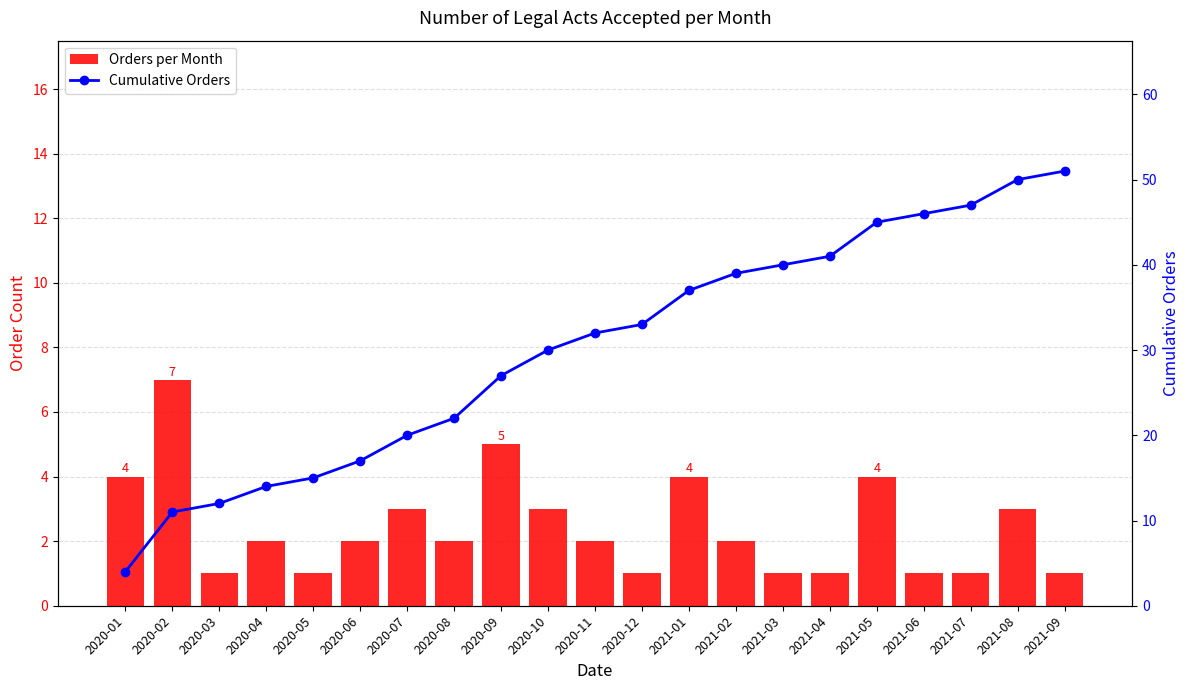

What position from the right is 2021-04?

6